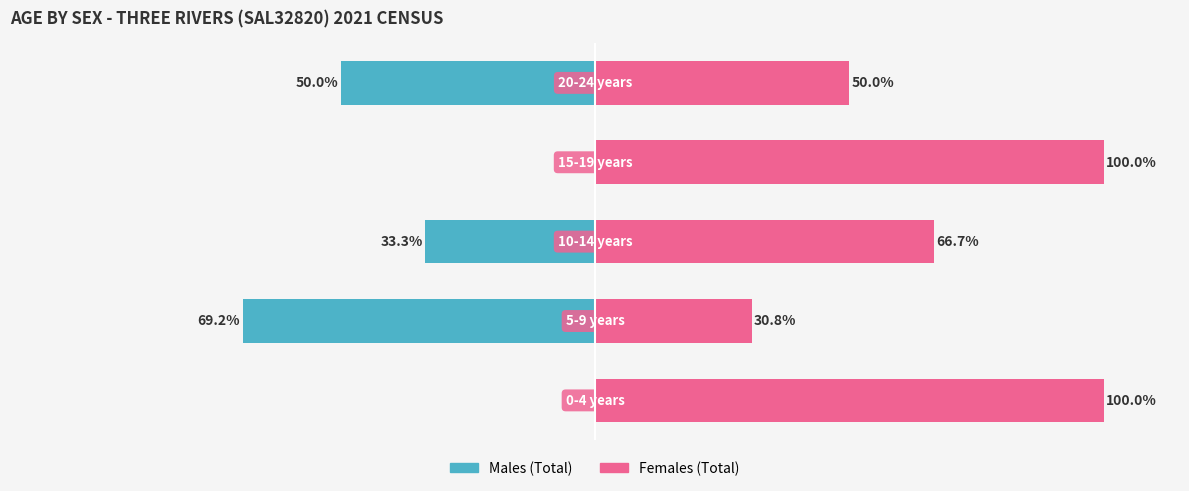

The value of Females (Total) at 1 is 6.4. True or false?

False